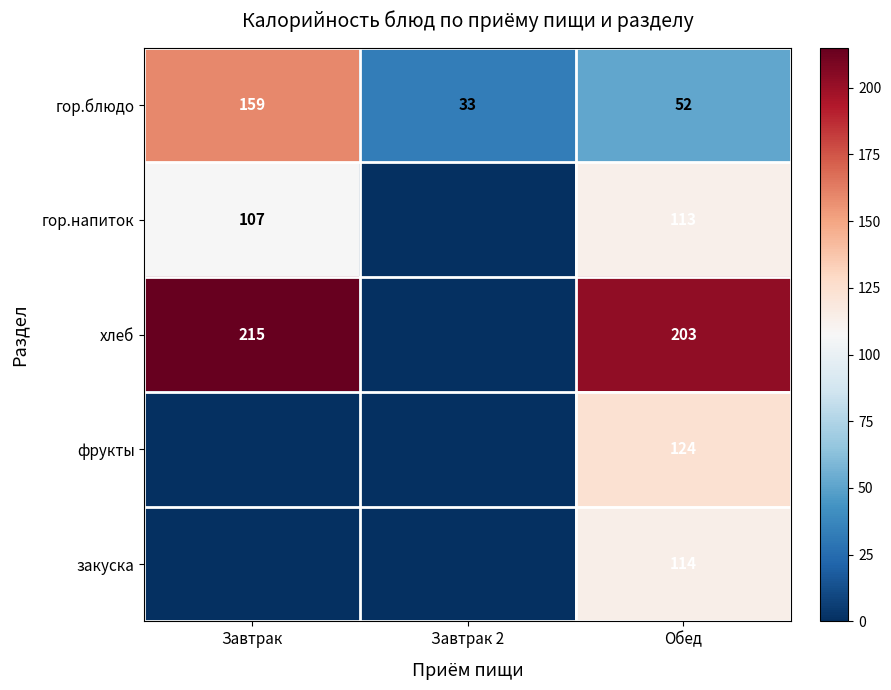

What is the average value of the гор.блюдо series?

81